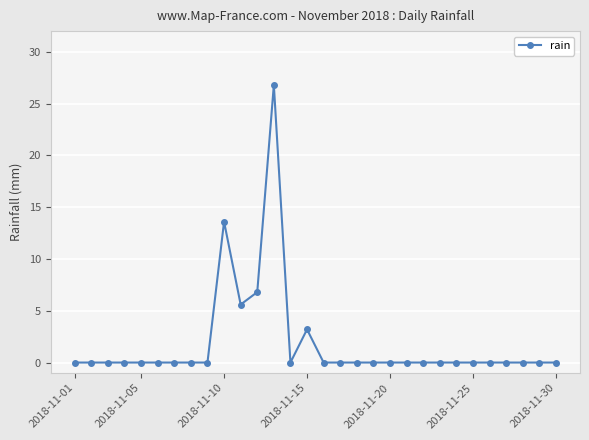

What is the greatest value displayed?

26.8